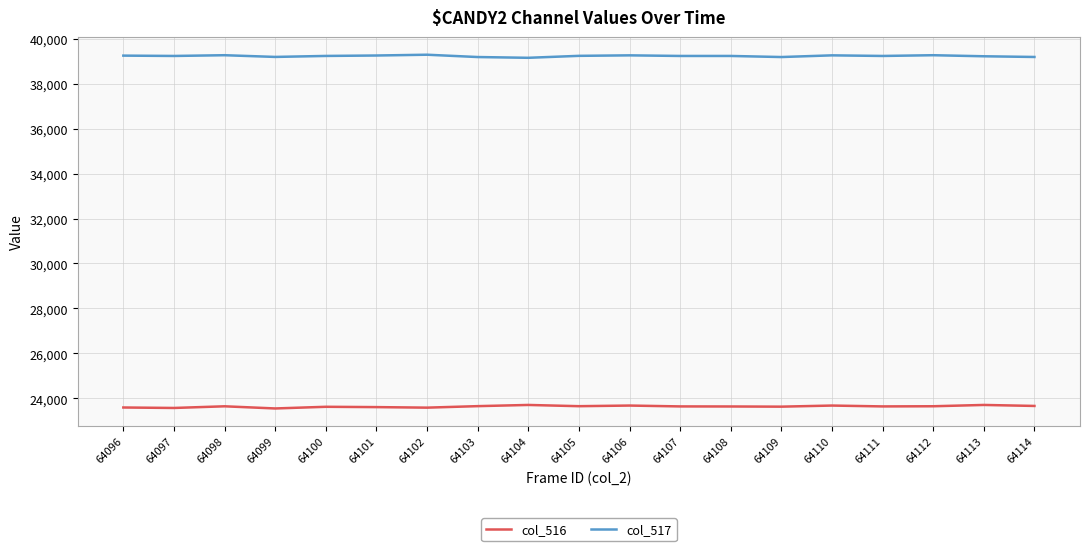

What is the difference between the second highest and minimum values in the col_517 series?

115